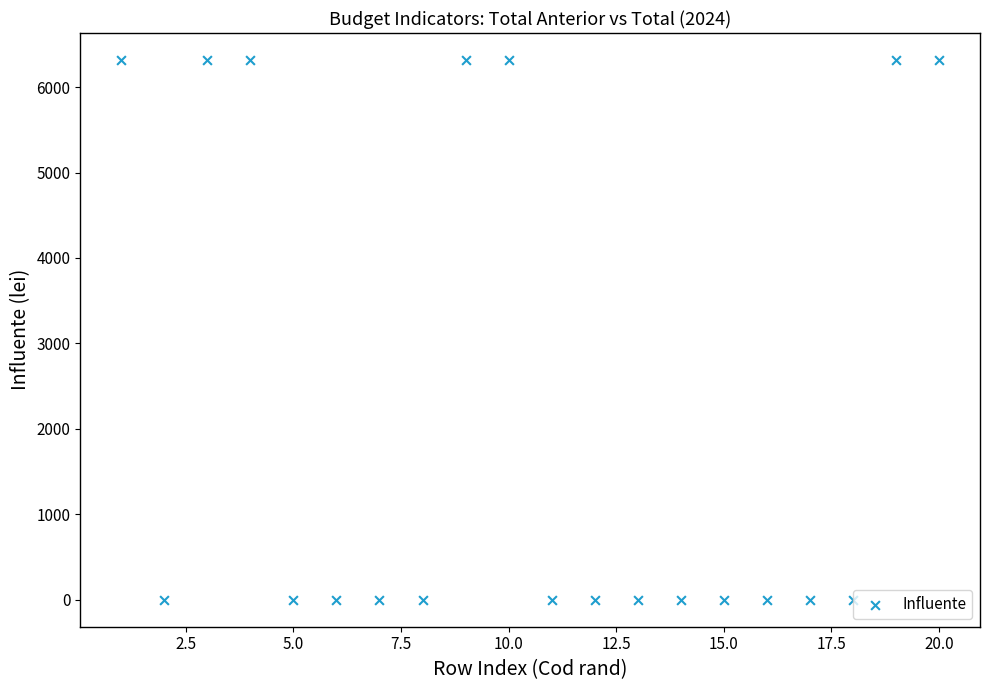

What is the range of X values (max minus min)?

19